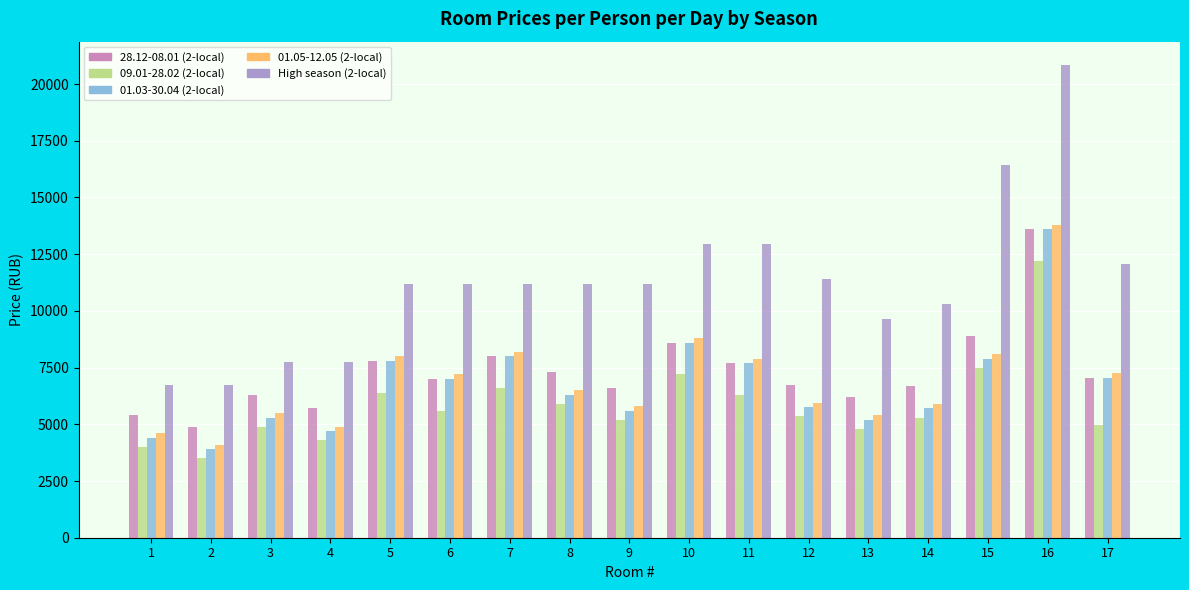

What is the difference between the maximum and second lowest values in the 28.12-08.01 (2-local) series?

8200.0